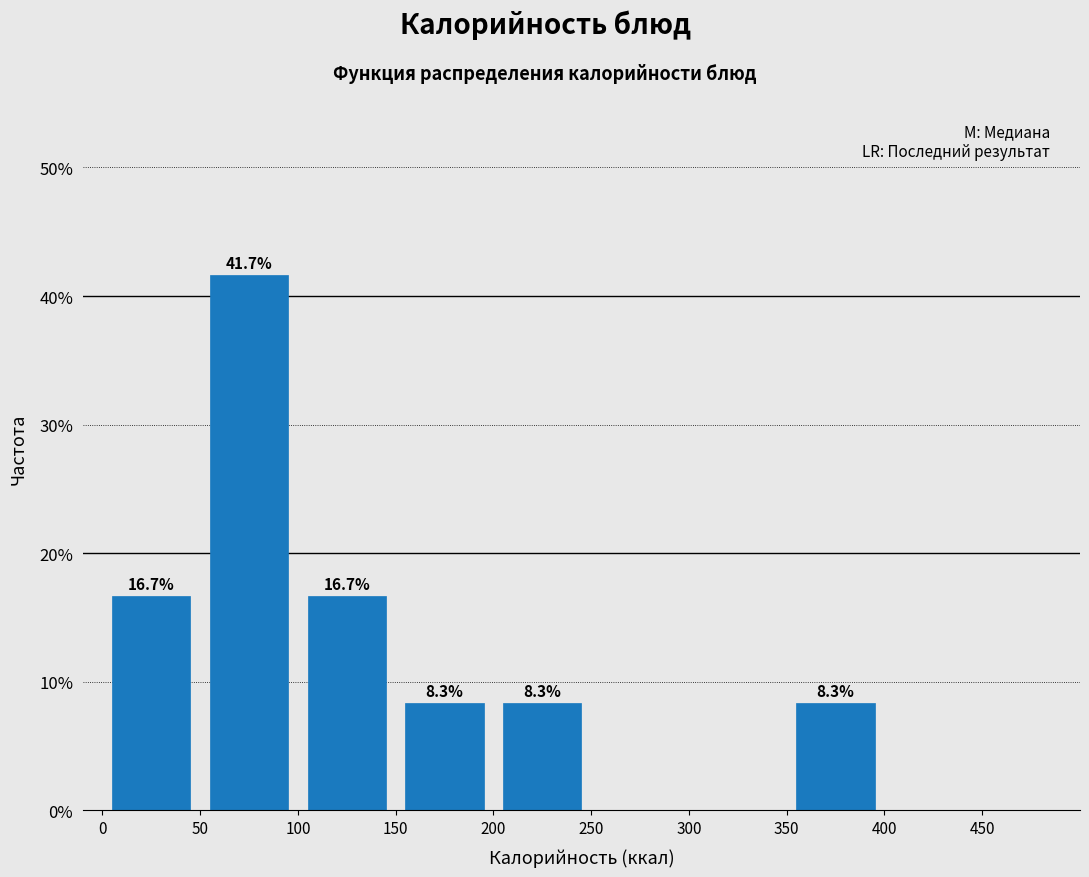

Over which range of the x-axis is the bar tallest?

50 to 100